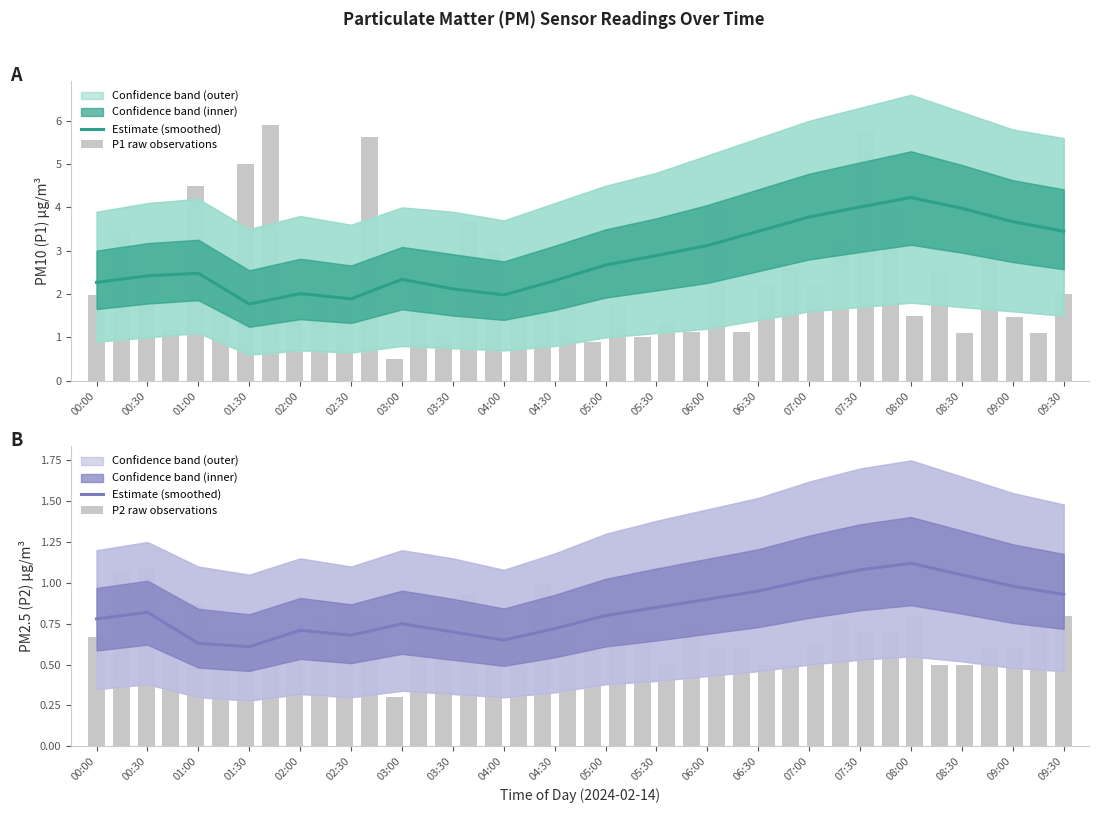

The value of P2_lower at 02:30 is 0.3. True or false?

True